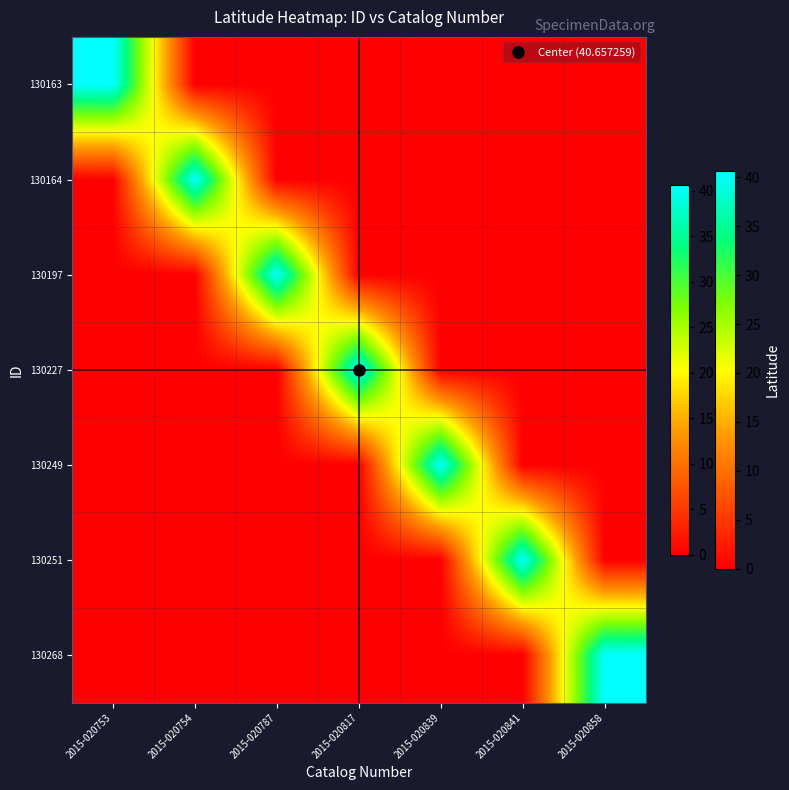

Which series has the largest total across all categories?

130163